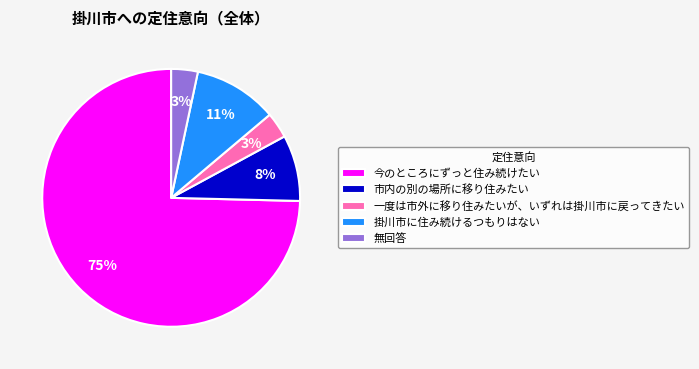

Which category accounts for the majority?

今のところにずっと住み続けたい